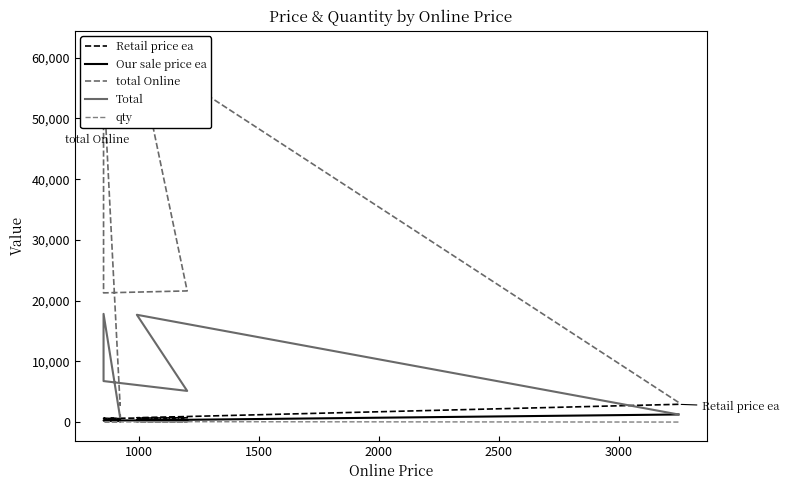

What is the smallest value displayed?

1.0